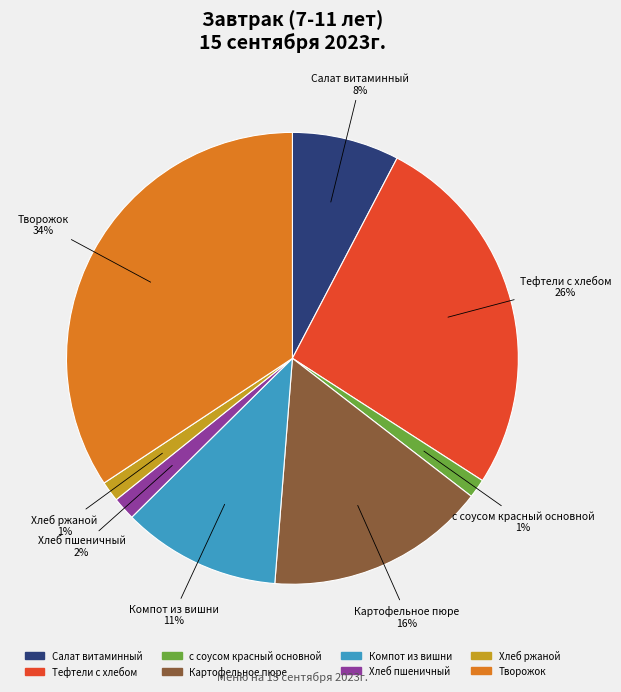

Is Салат витаминный the majority of the pie?

No